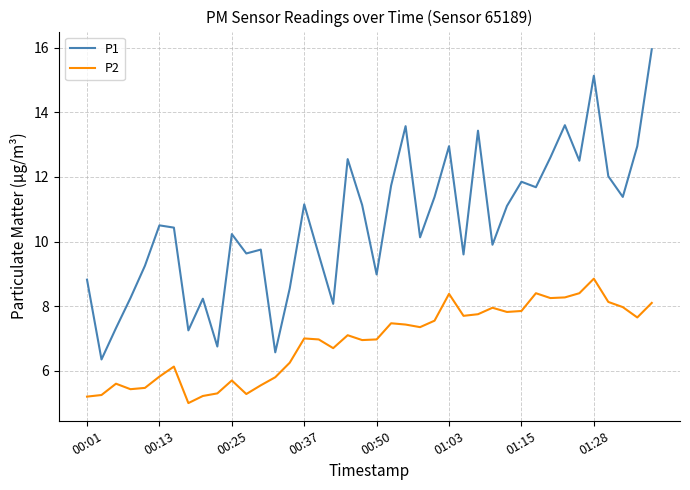

True or false: P1 and P2 cross at least once.

False